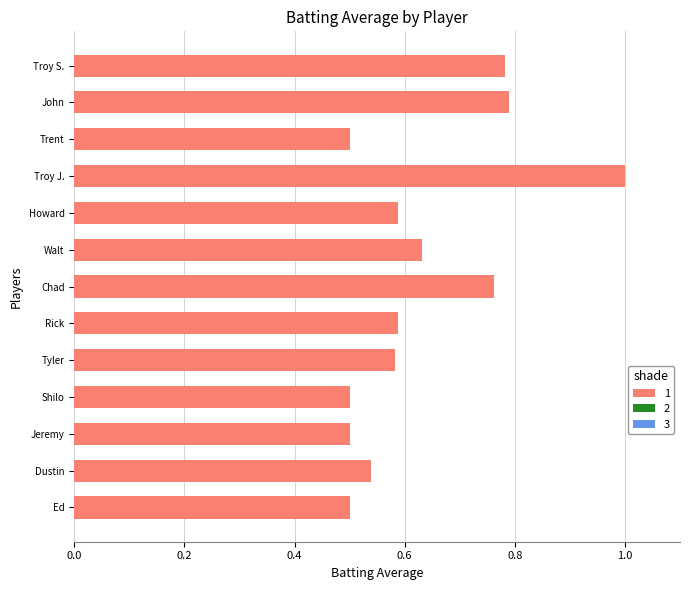

Which has a higher value, Chad or Troy J.?

Troy J.